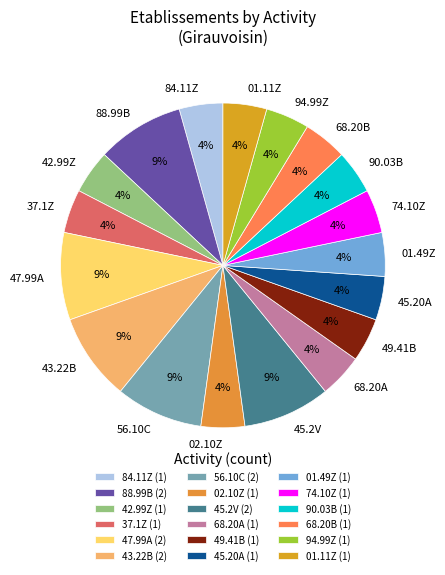

To the nearest percent, what is the average slice percentage?

6%